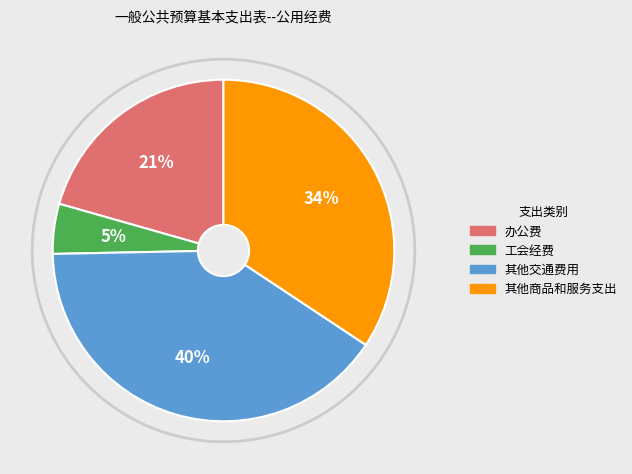

To the nearest percent, what is the average slice percentage?

25%